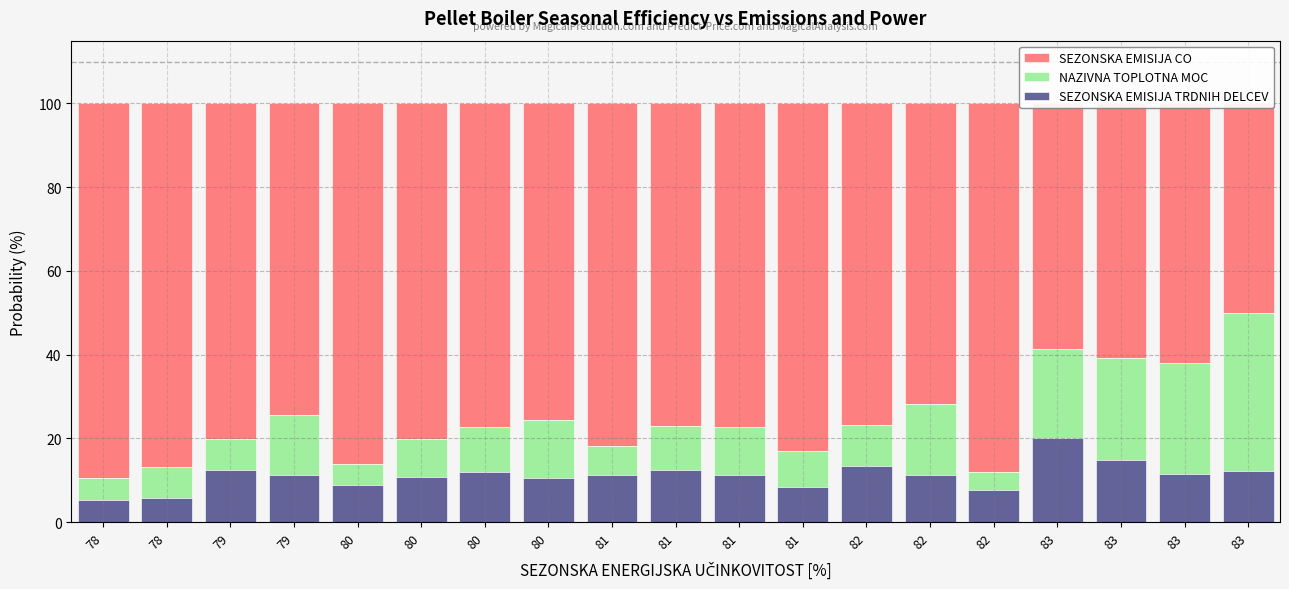

The value of SEZONSKA EMISIJA CO at 81 is 77.0. True or false?

True